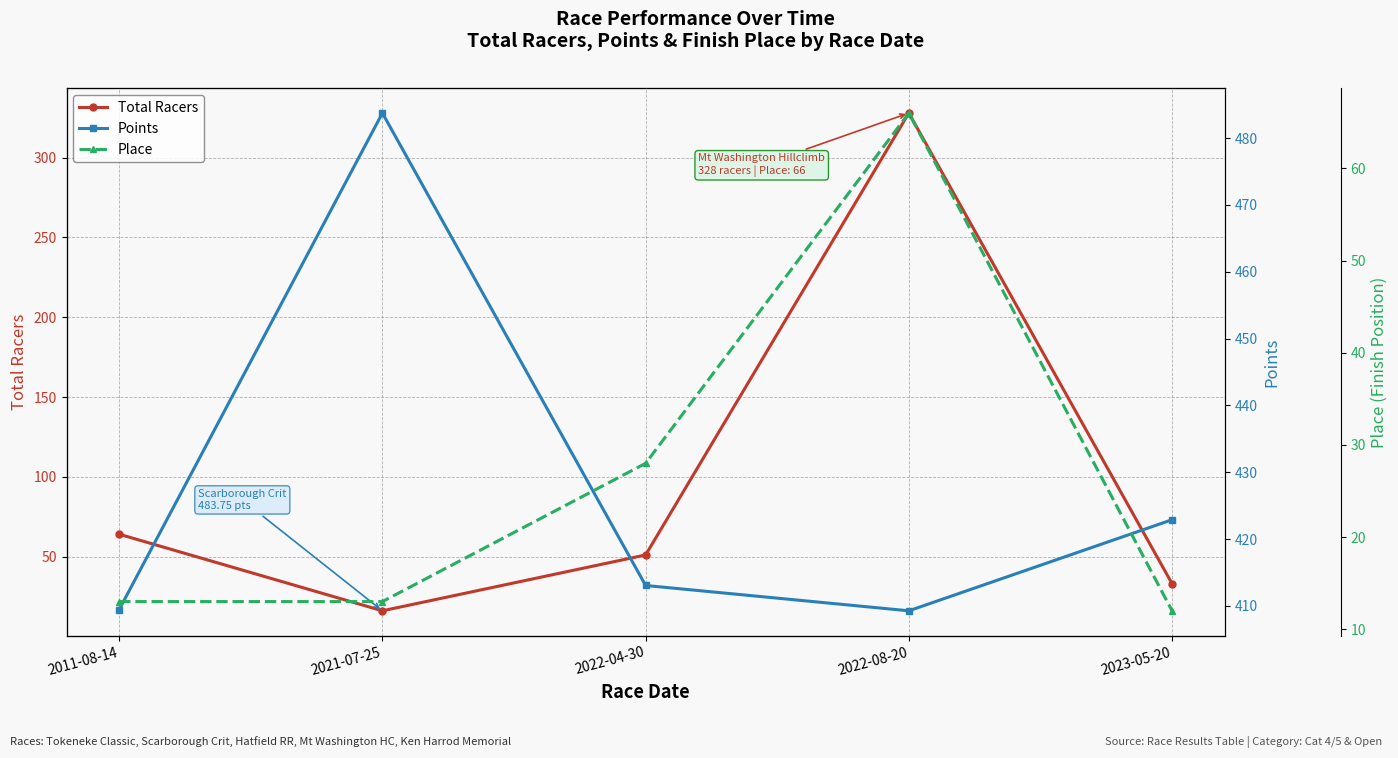

What is the label of the 3rd point from the left?

2022-04-30